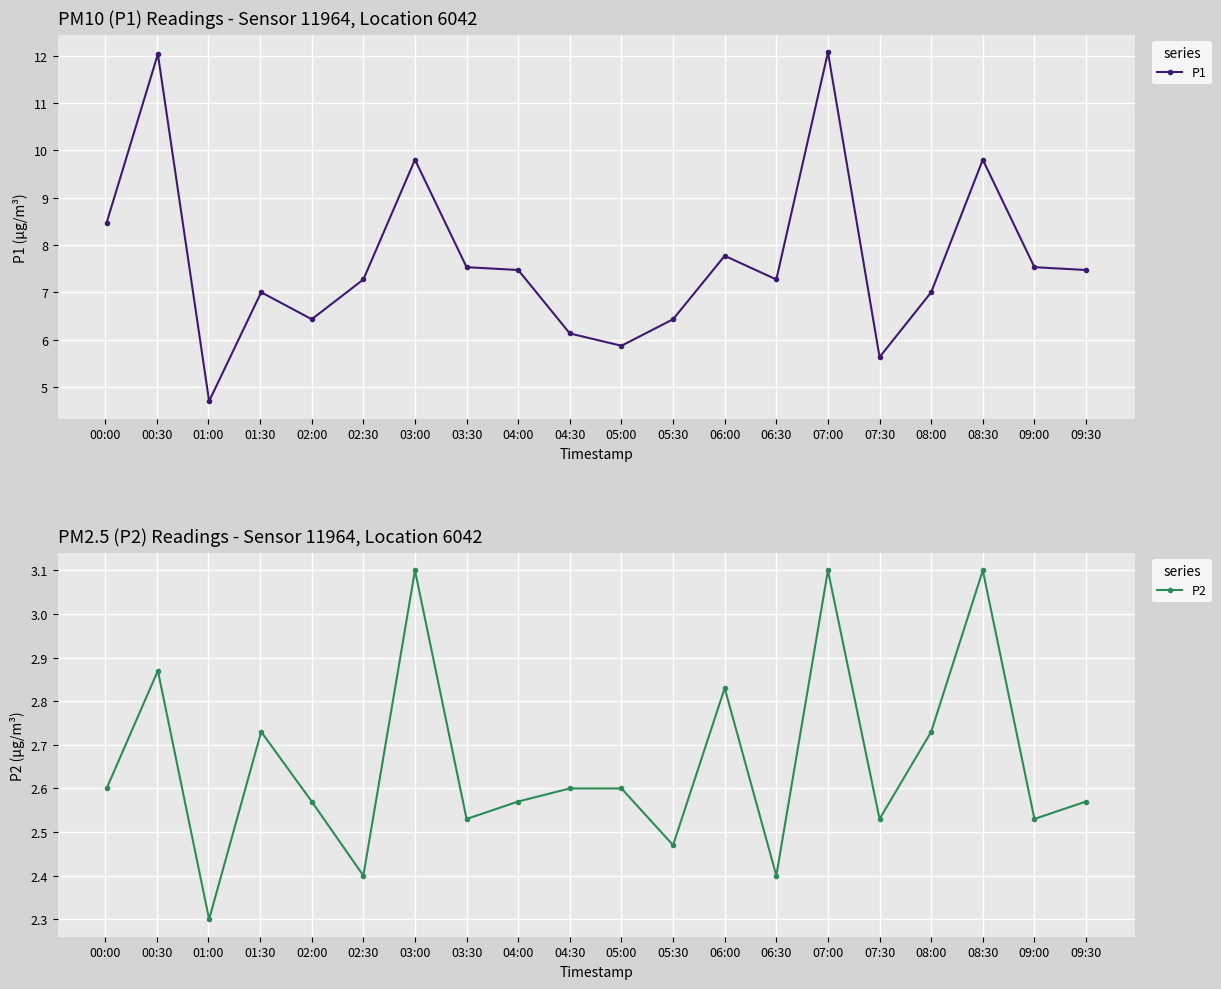

Count the P2 values in the range 2 to 3.

17